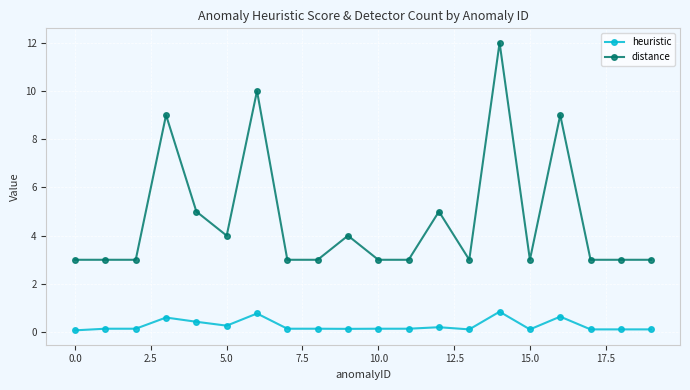

How many data points does each series have?

20